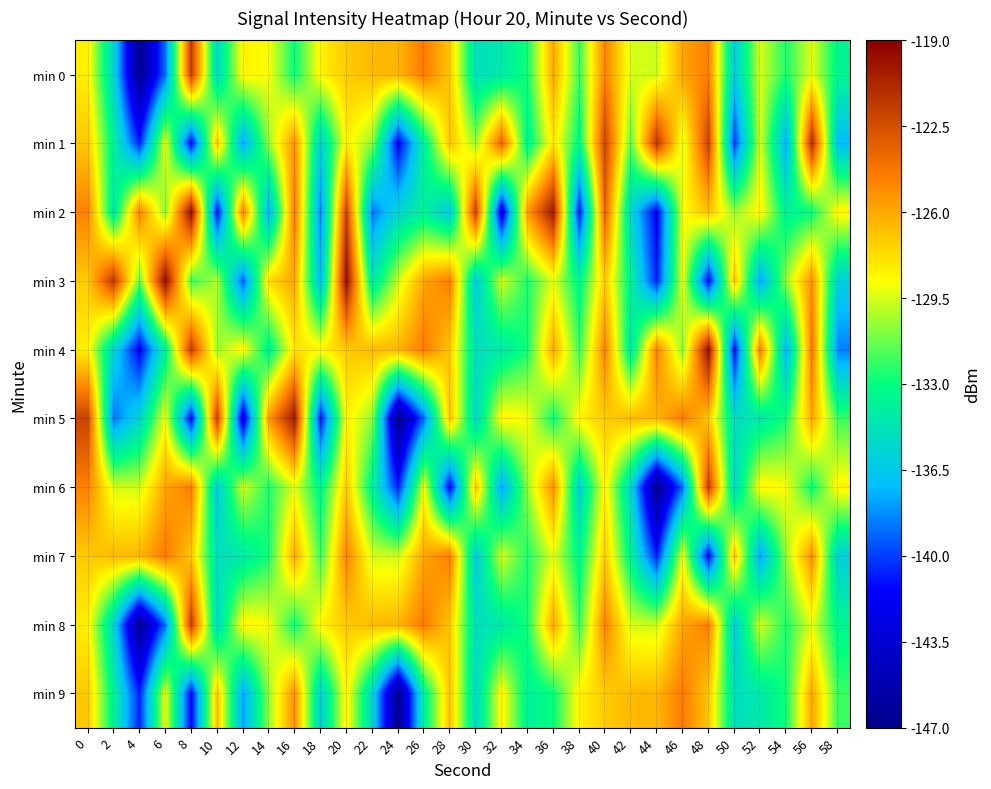

At how many categories does at least one series exceed -123?

13